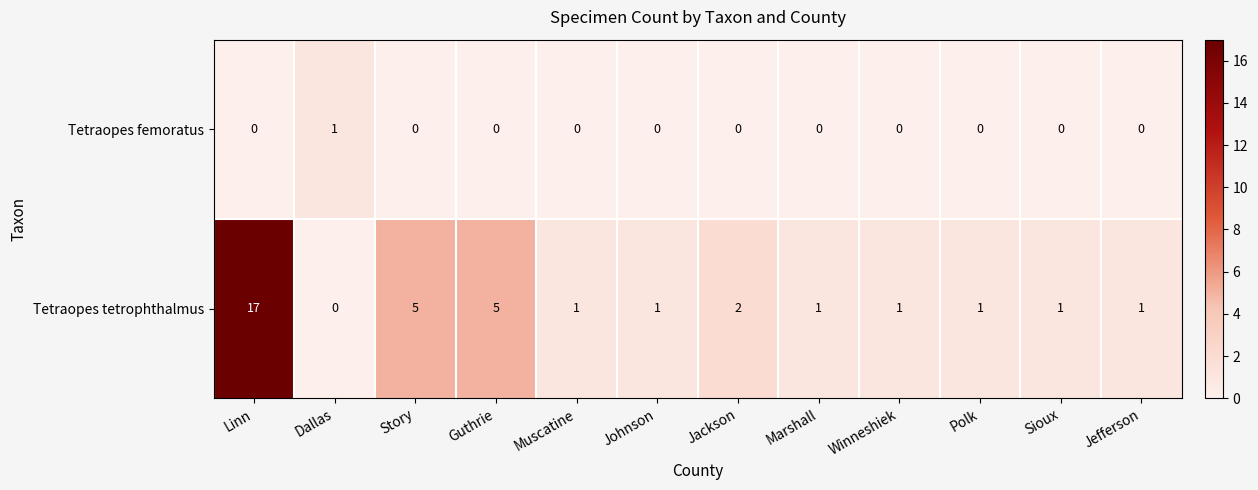

Rank the series at Marshall from lowest to highest value.

Tetraopes femoratus, Tetraopes tetrophthalmus